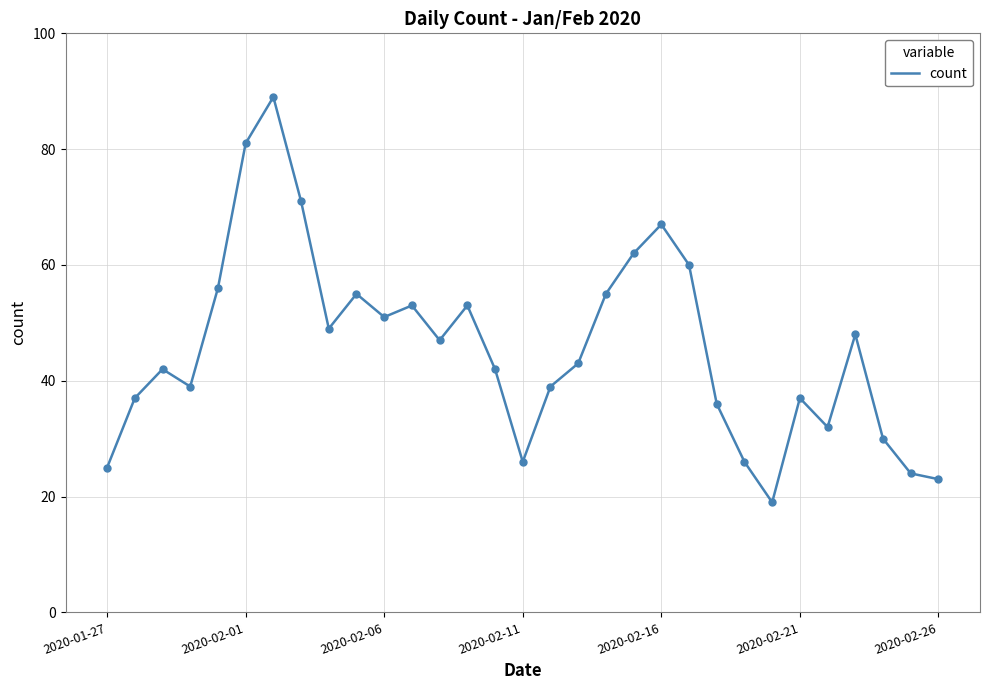

What is the difference between the maximum and minimum values?

70